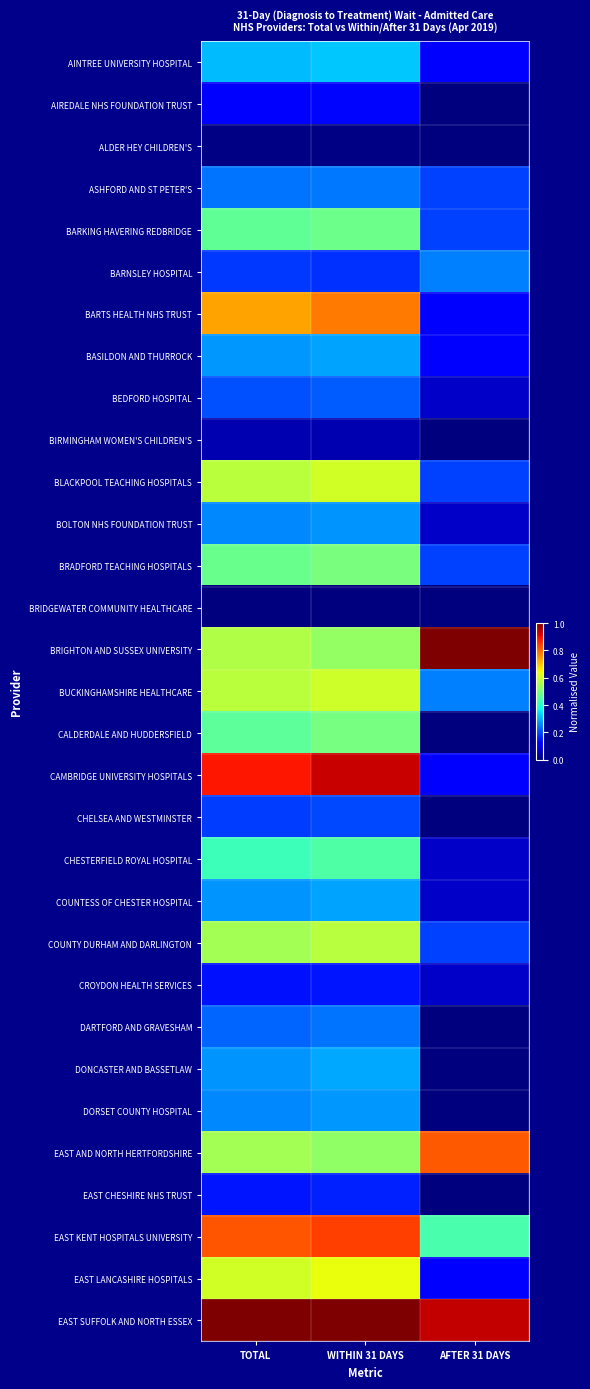

Count the number of data series in this chart.

31